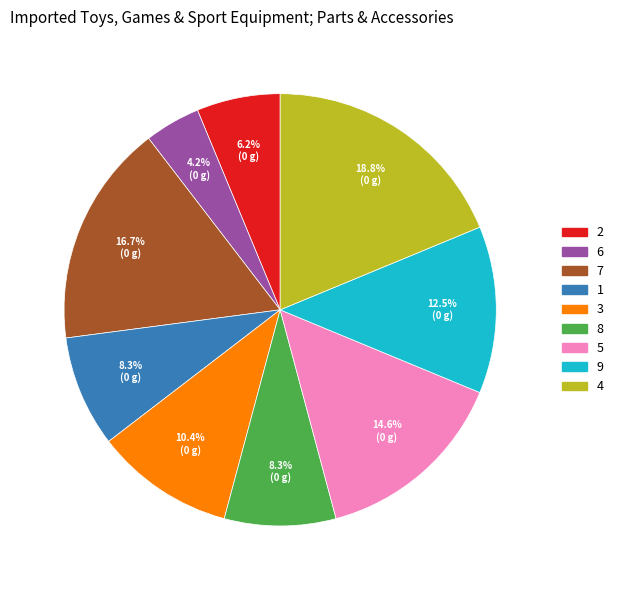

What percentage is the 2 slice, to the nearest percent?

6%